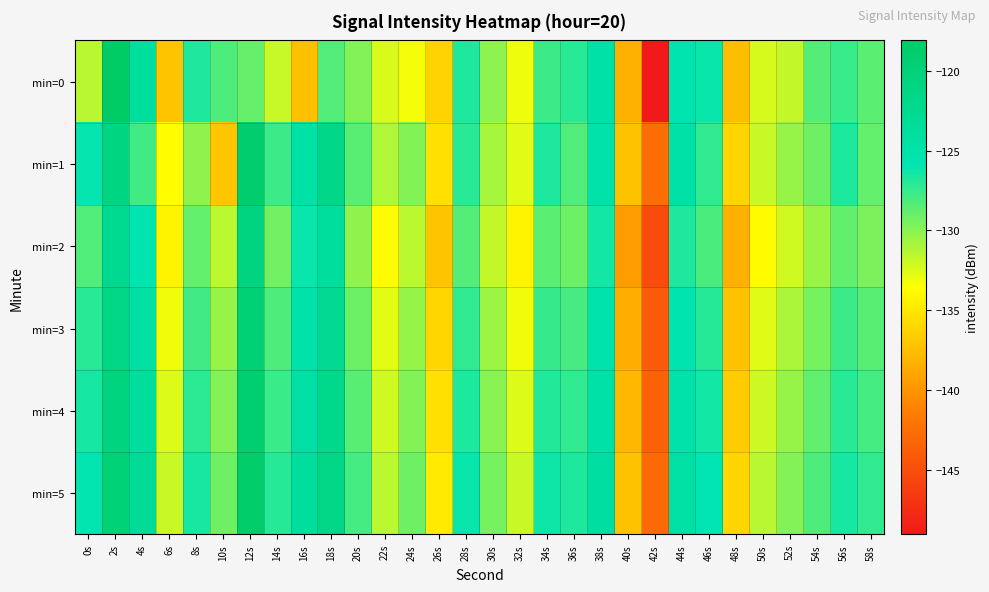

What is the greatest value displayed?

-118.1